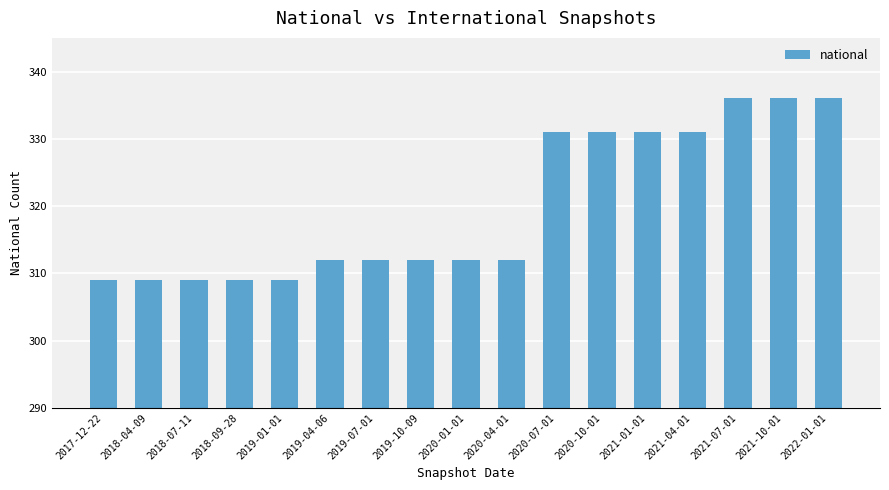

Is it true that the value at 2020-04-01 is 312?

True